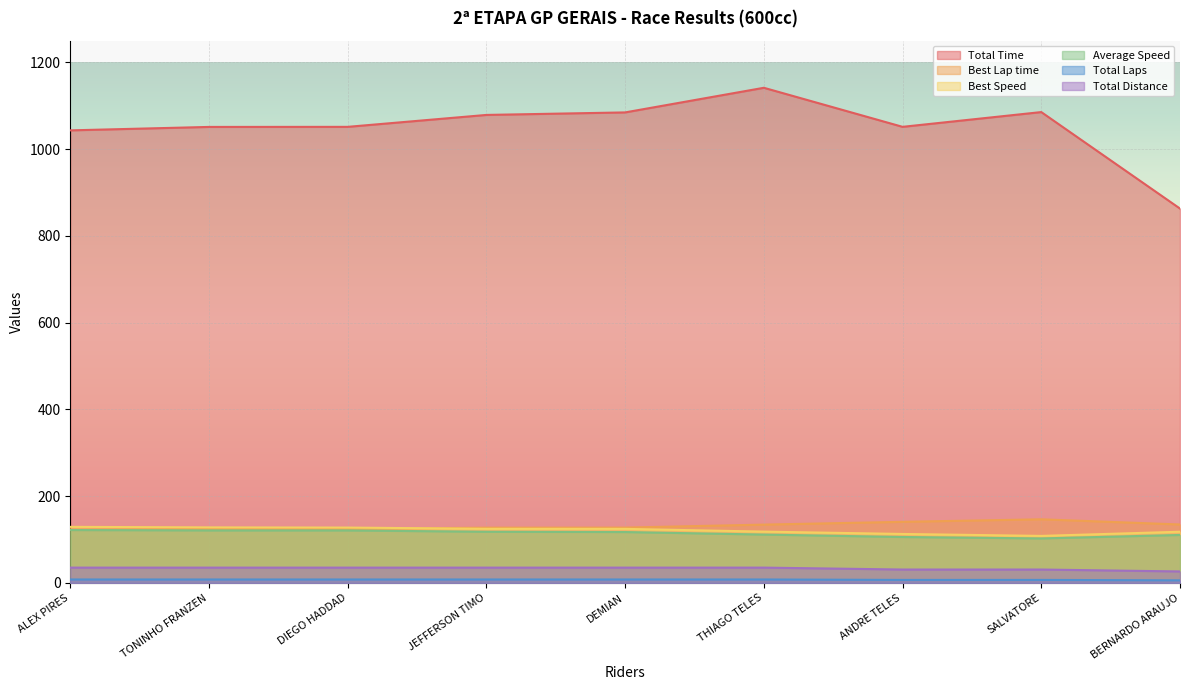

What position from the left is ANDRE TELES?

7